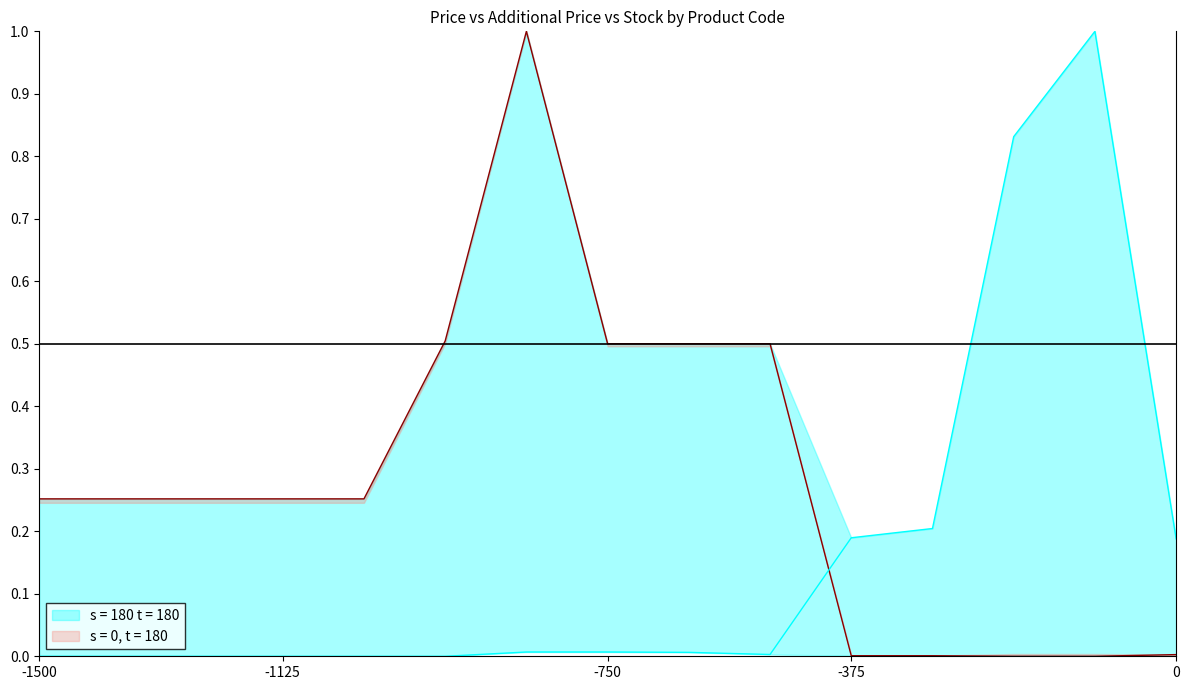

What is the sum of all Ціна values?

4.3